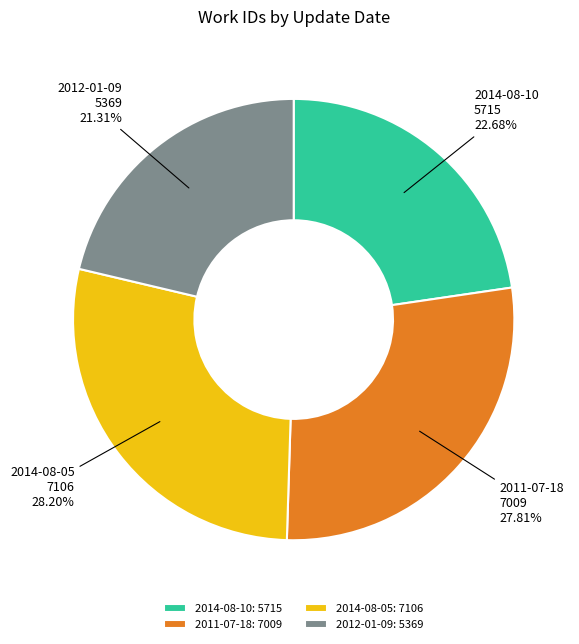

The 2014-08-05 slice represents 28% of the pie. True or false?

True